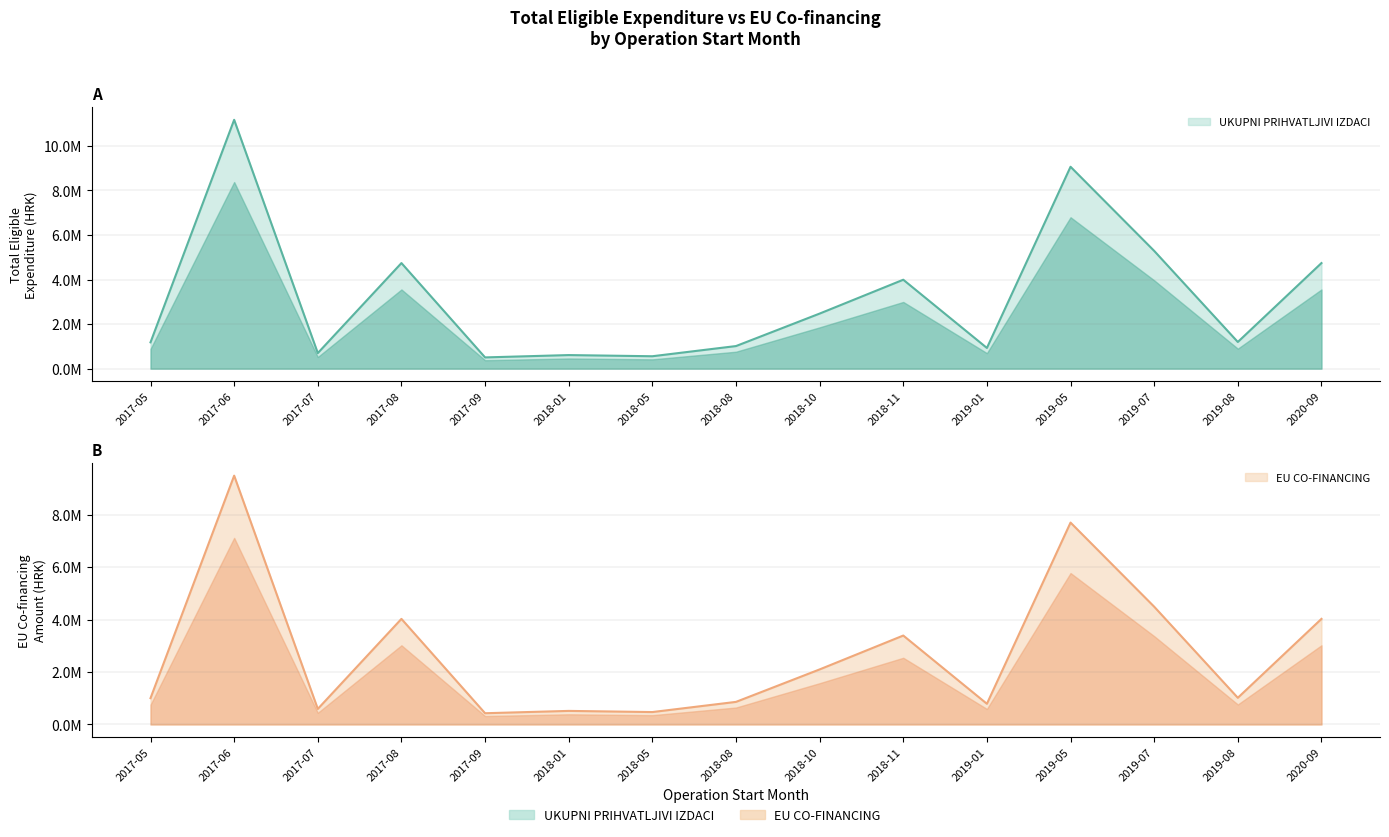

What is the label of the 9th point from the right?

2018-05